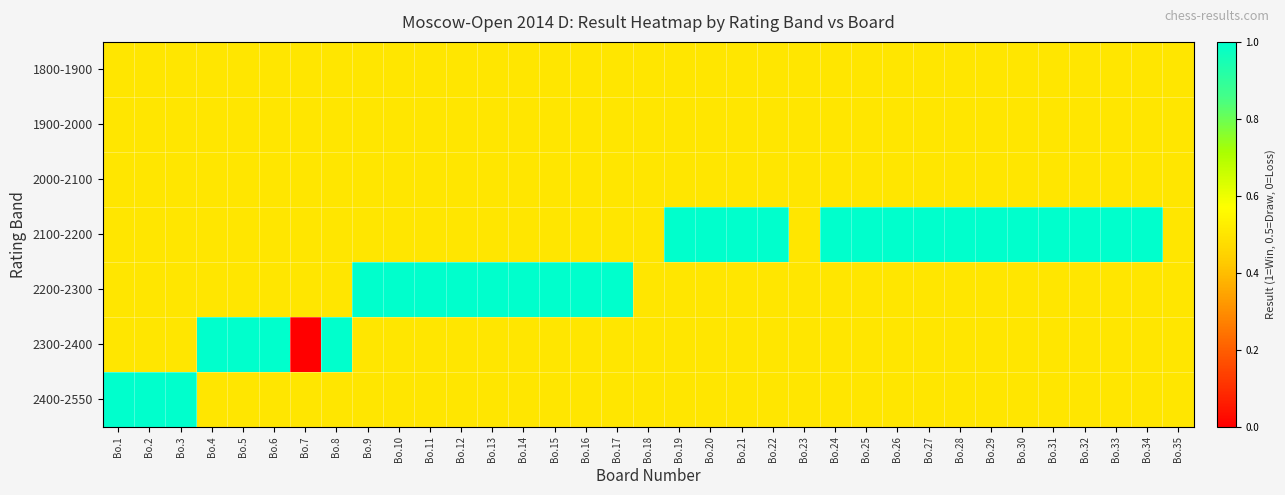

Rank the series by their maximum value, from highest to lowest.

2100-2200, 2200-2300, 2300-2400, 2400-2550, 1800-1900, 1900-2000, 2000-2100